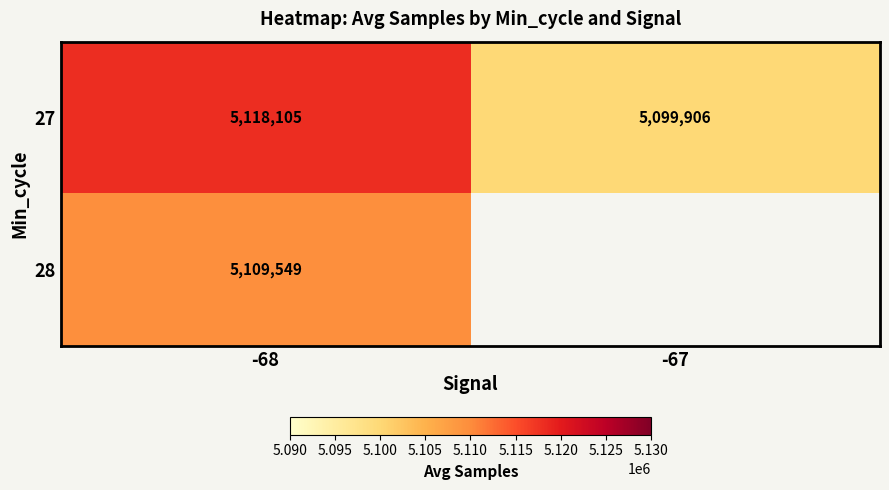

At which label does 27 reach its peak?

-68